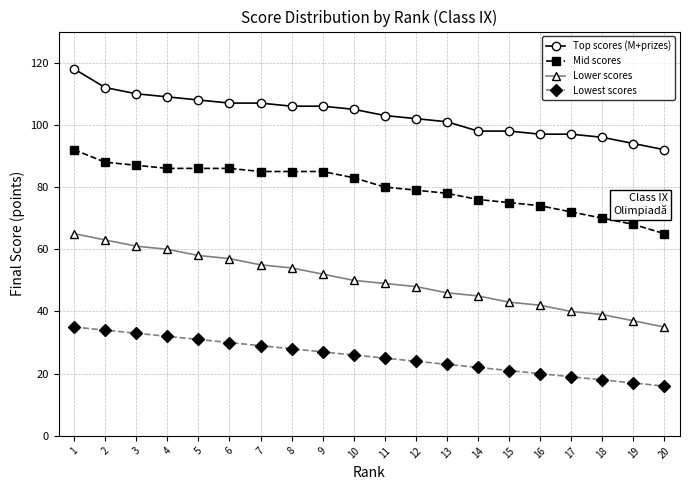

What is the total value across all series at 20?

208